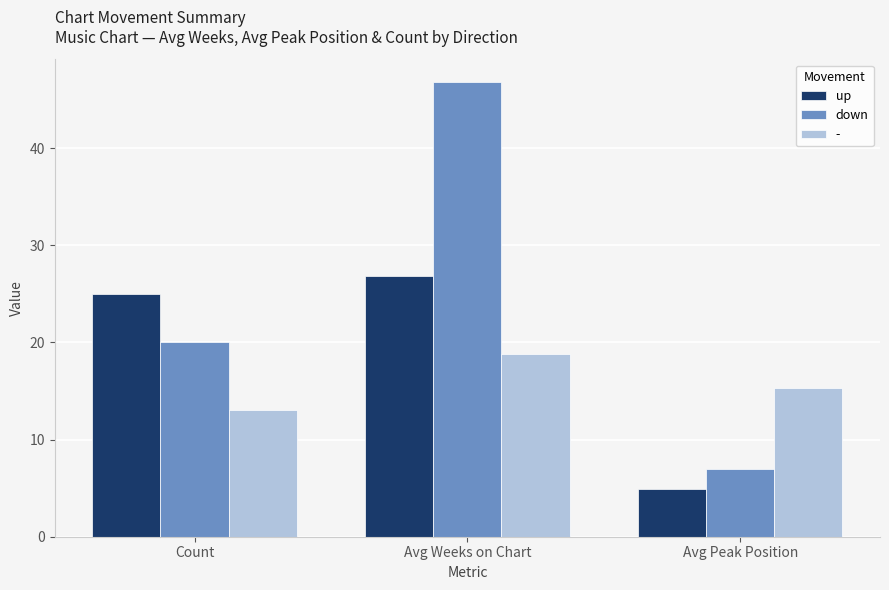

Rank the series by their average value, from lowest to highest.

-, up, down